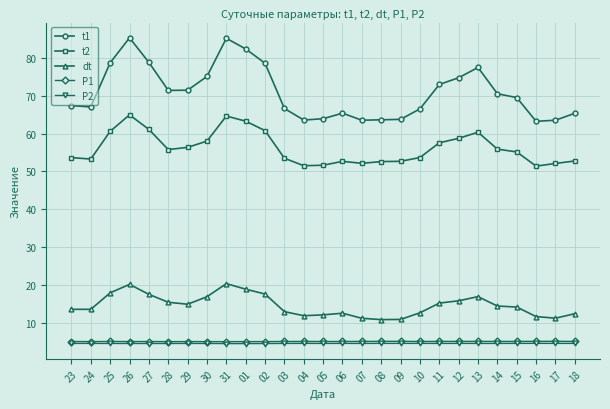

What value does the dt series have at 13?

17.1